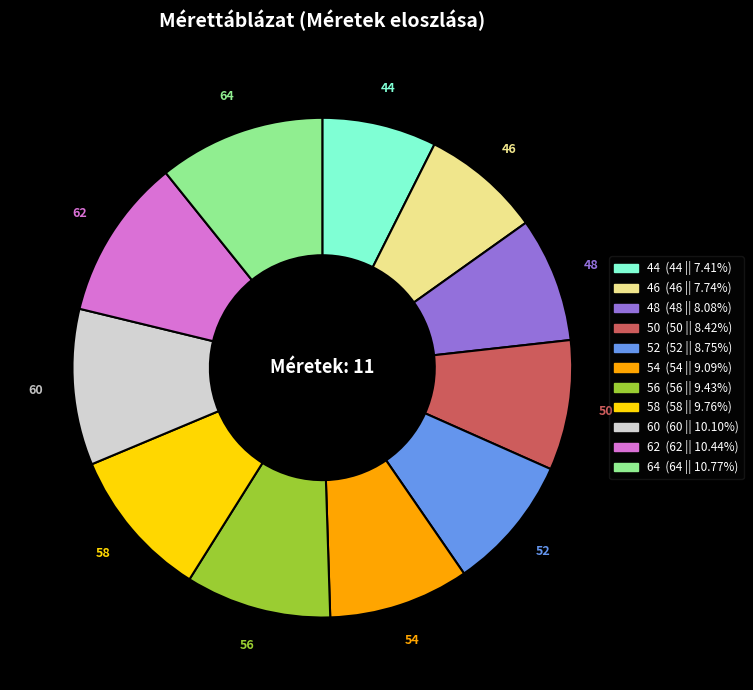

What is the ratio of the value at 56 to the value at 48?

1.2